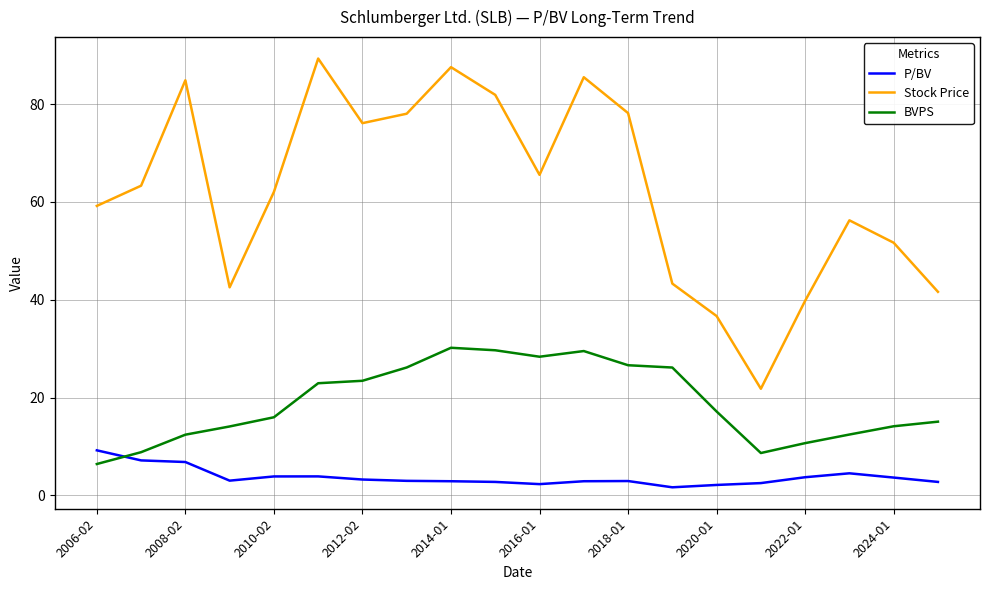

Which series ends up on top after the final intersection of BVPS and P/BV?

BVPS